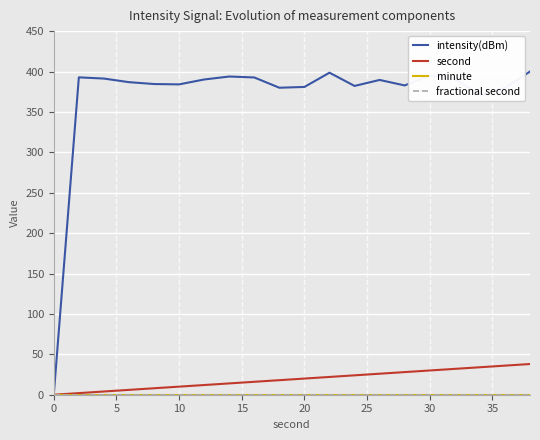

Does the chart display data point markers on the line(s)?

No